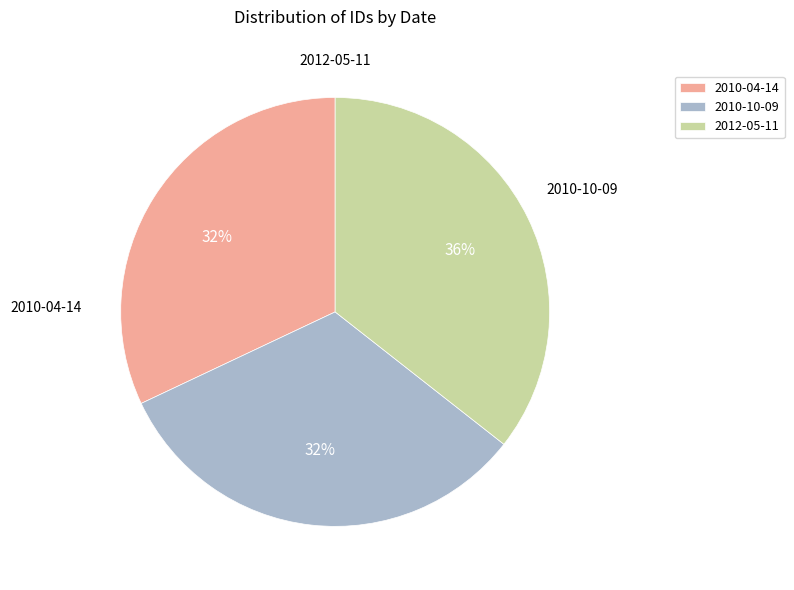

Which category has the biggest portion of the pie?

2012-05-11